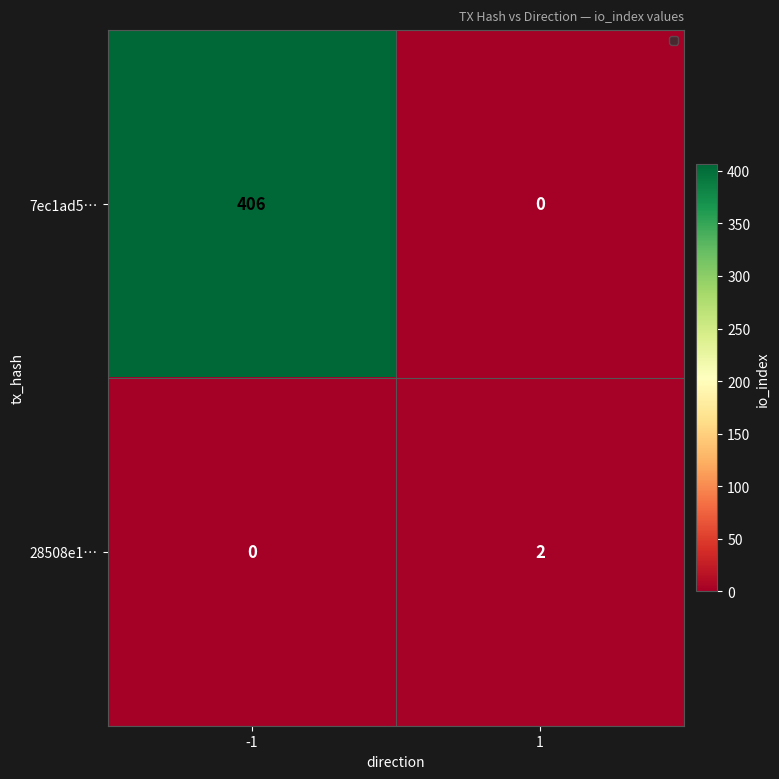

The value of 28508e1… at 1 is 2. True or false?

True